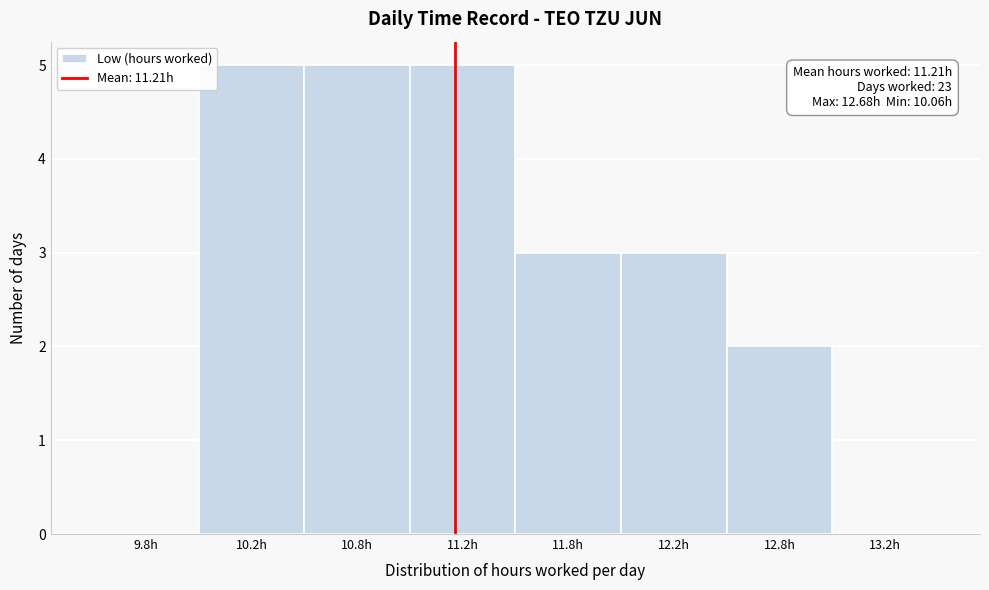

Reading left to right, list all the values displayed in this chart.

9.8h=0	10.2h=5	10.8h=5	11.2h=5	11.8h=3	12.2h=3	12.8h=2	13.2h=0